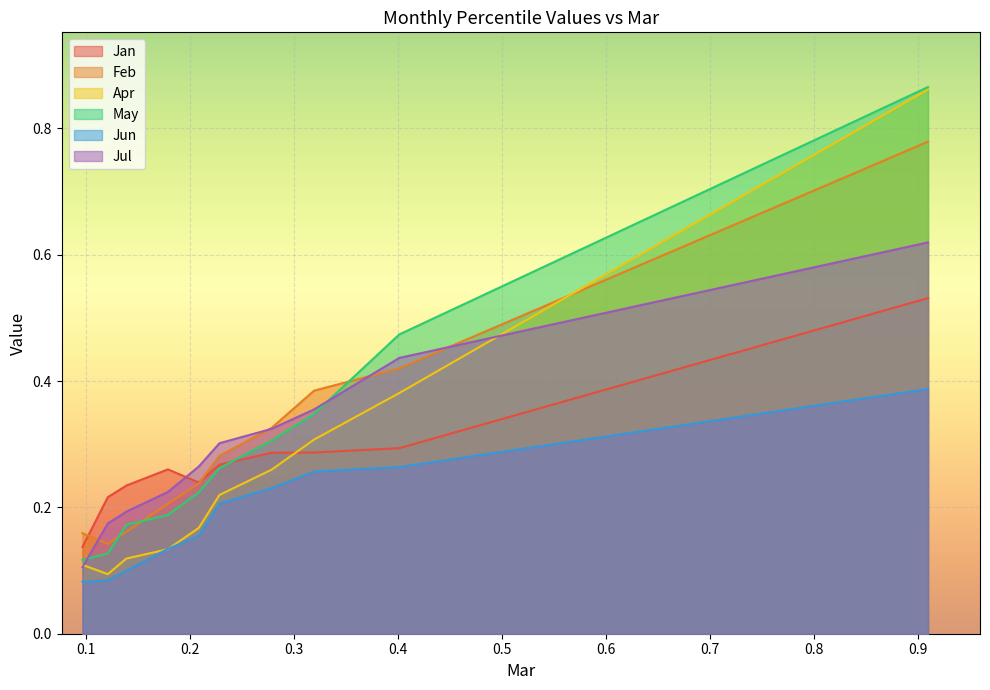

Which series has the widest spread of values?

Apr